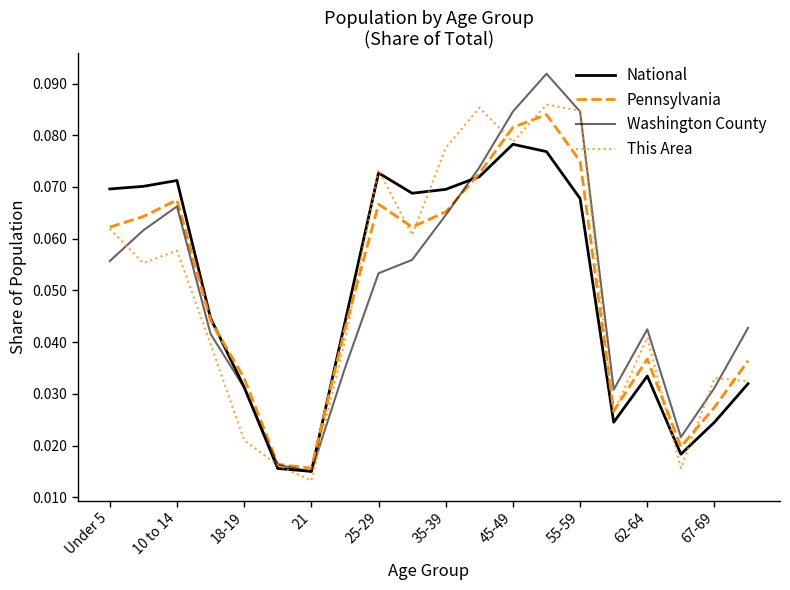

How many lines are shown in the chart?

4